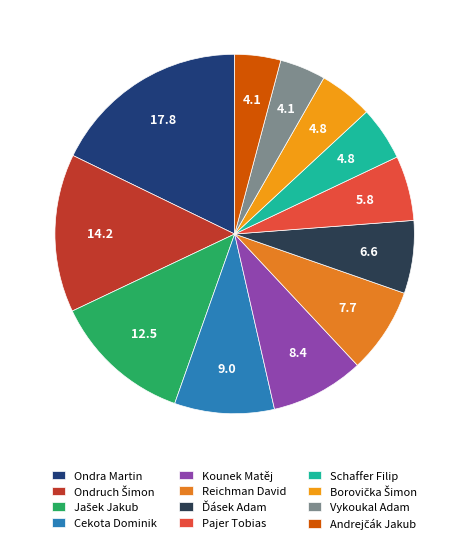

Does any single category account for the majority?

No